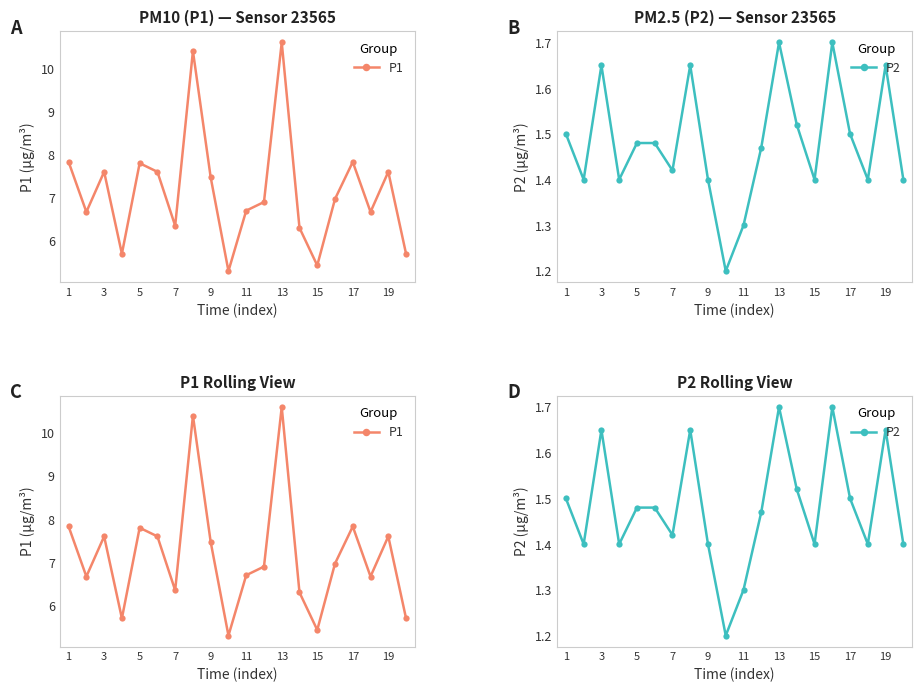

What are all the series names shown in the legend?

P1, P2